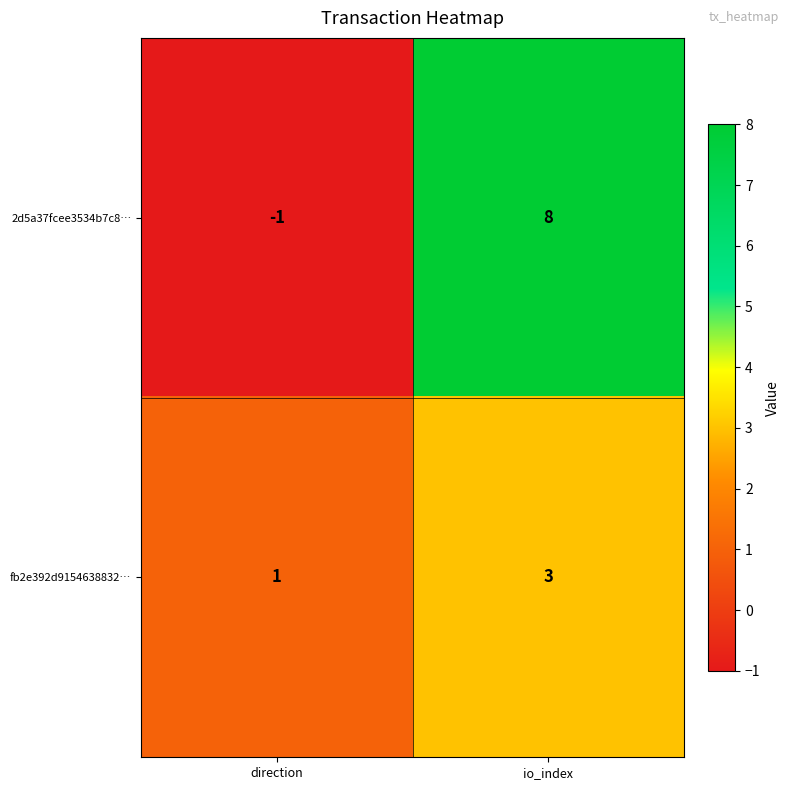

What is the sum of all 2d5a37fcee3534b7c8… values?

7